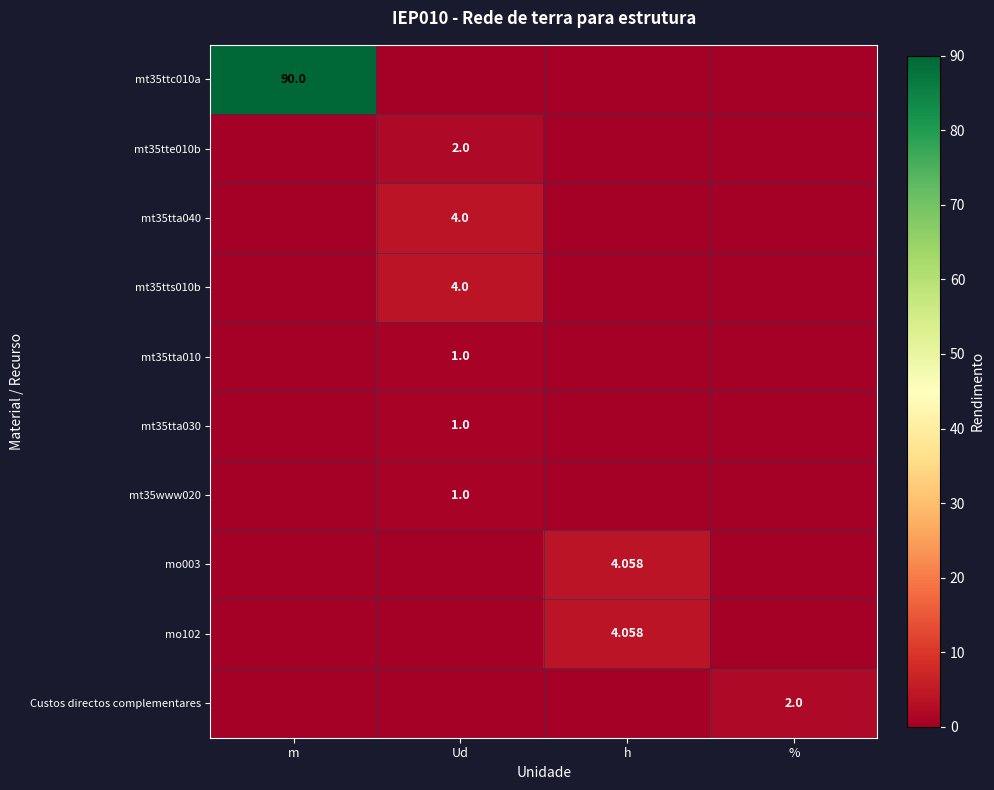

Is the value of mo102 at h greater than the value of mt35tte010b at Ud?

Yes